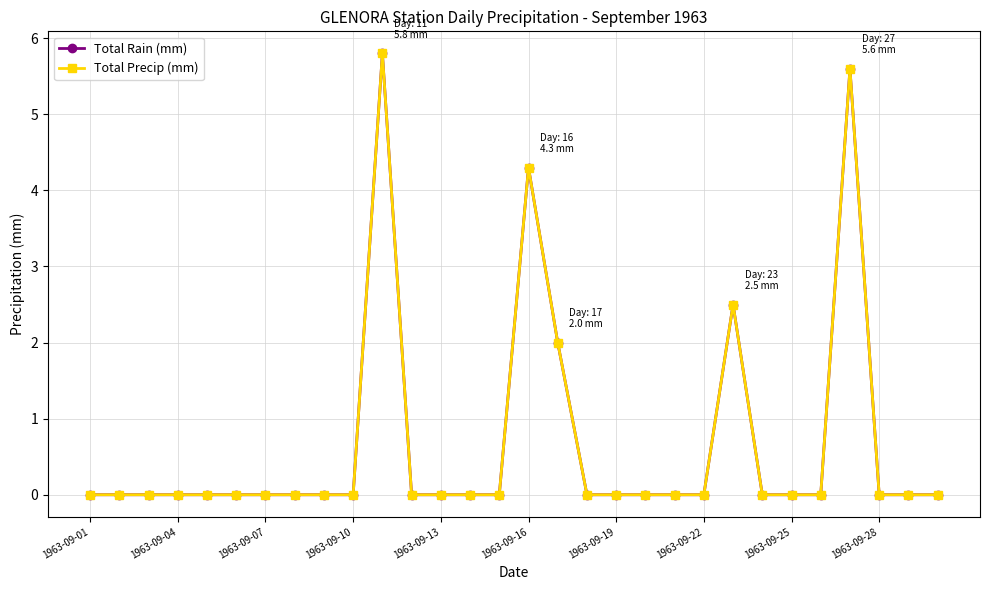

Is this an area chart (filled region under the line)?

No